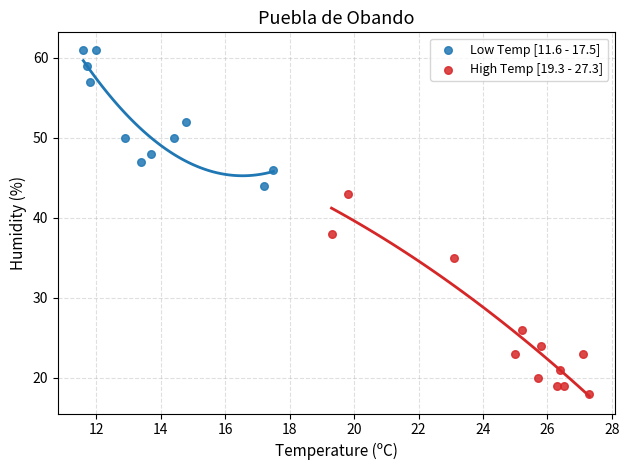

Which series reaches the minimum Y coordinate?

High Temp [19.3 - 27.3]